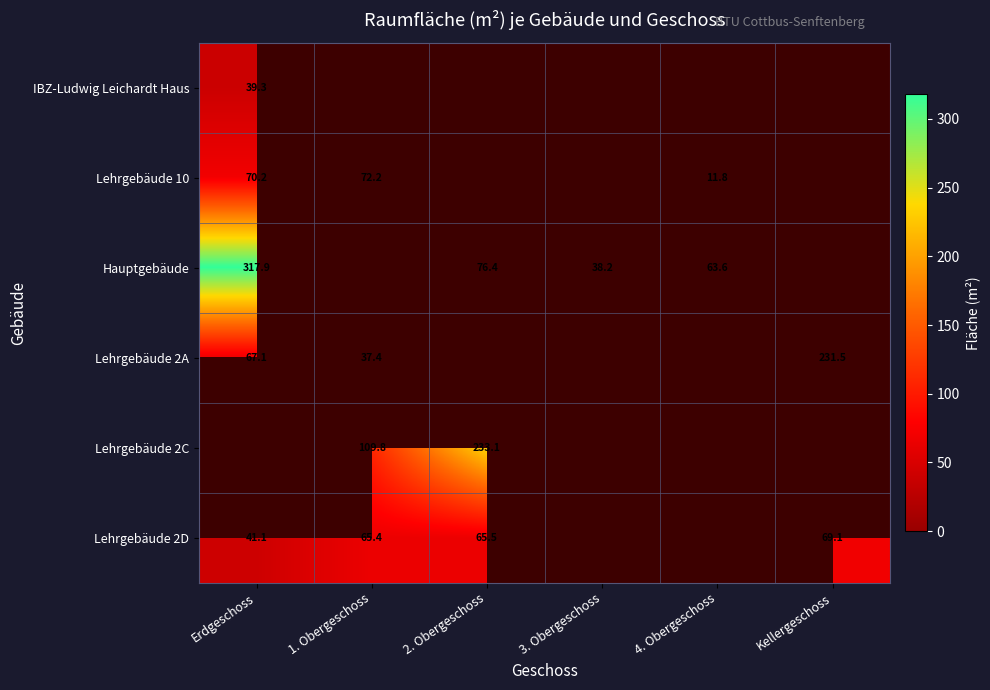

The Hauptgebäude series shows 38.2 at 3. Obergeschoss. True or false?

True